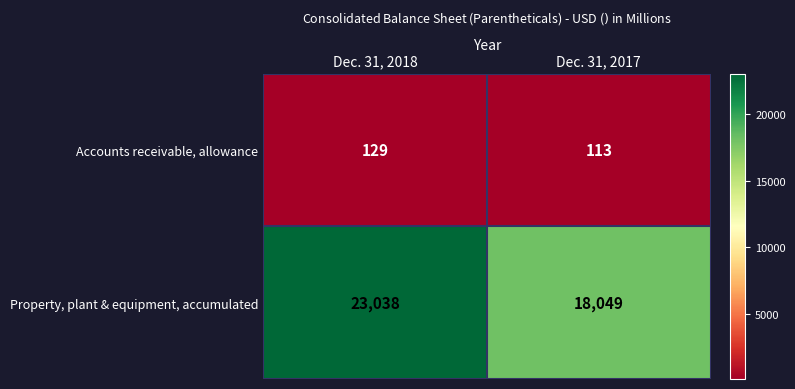

What is the spread (max minus min) of values at Dec. 31, 2017?

17936